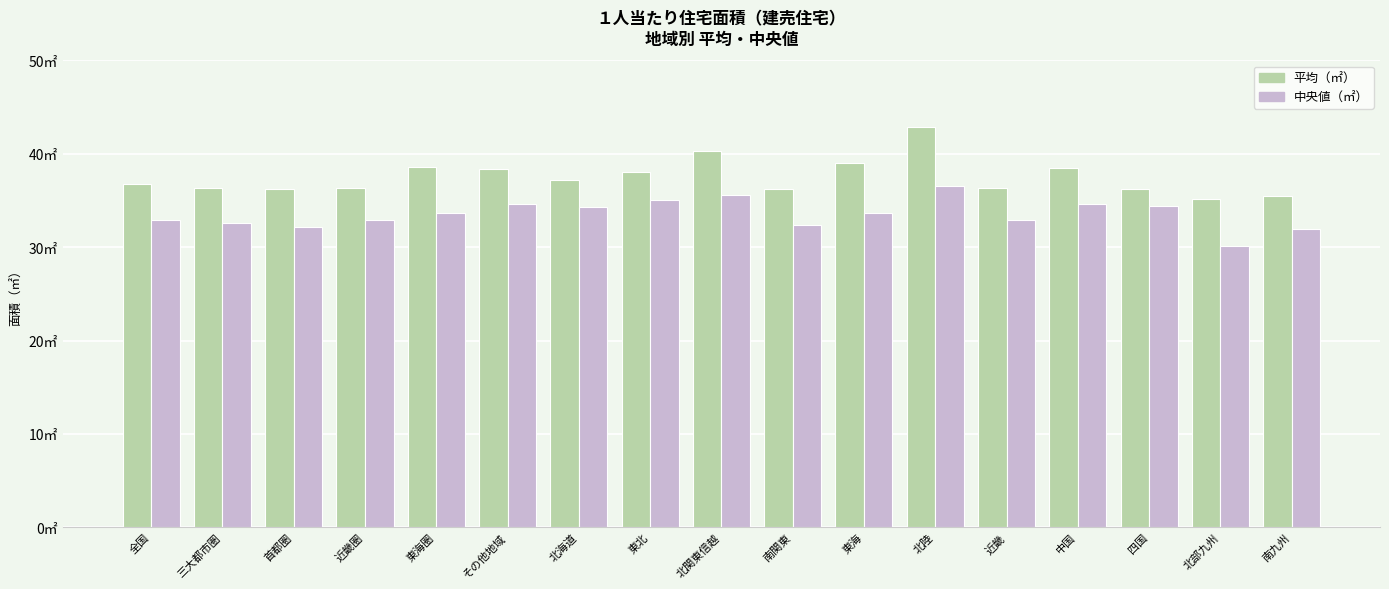

Does the chart contain stacked bars?

No